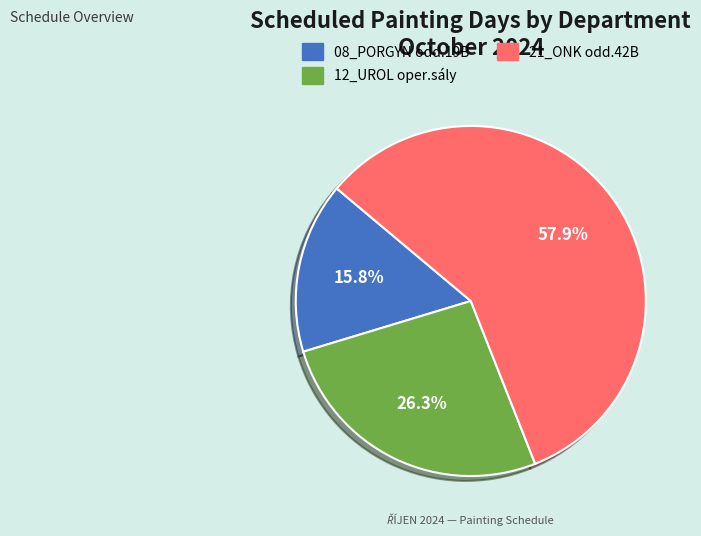

The 08_PORGYN odd.19B slice represents 9% of the pie. True or false?

False